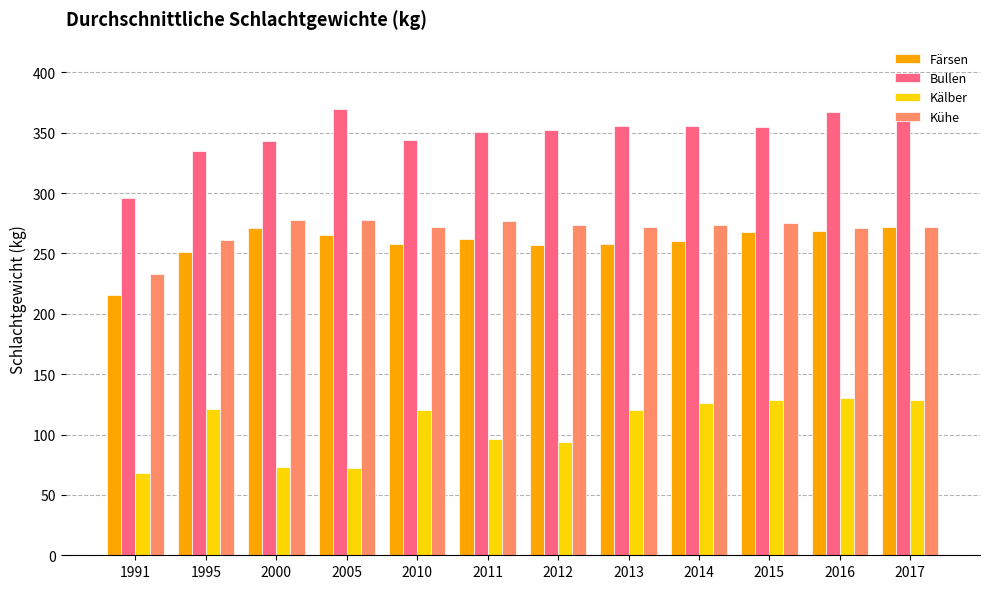

Between 1991 and 2005, which series saw the biggest shift?

Bullen